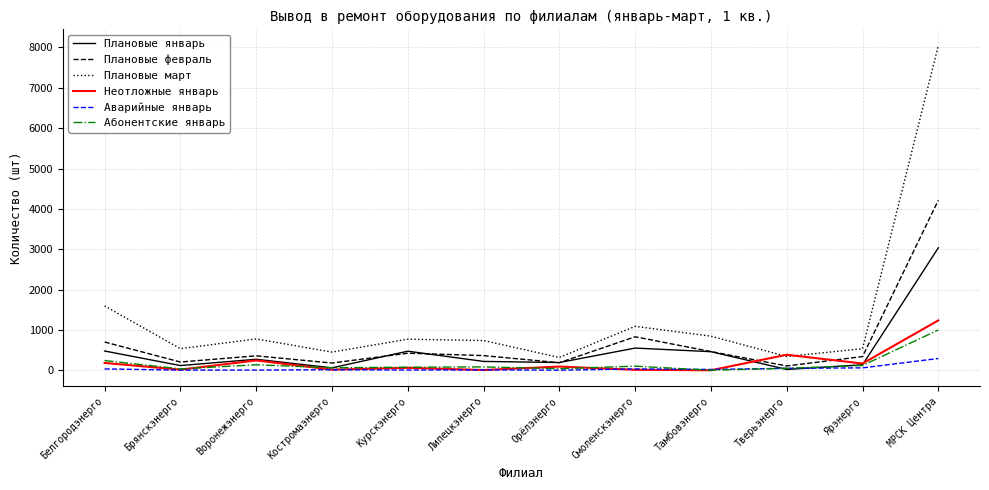

What position from the right is МРСК Центра?

1